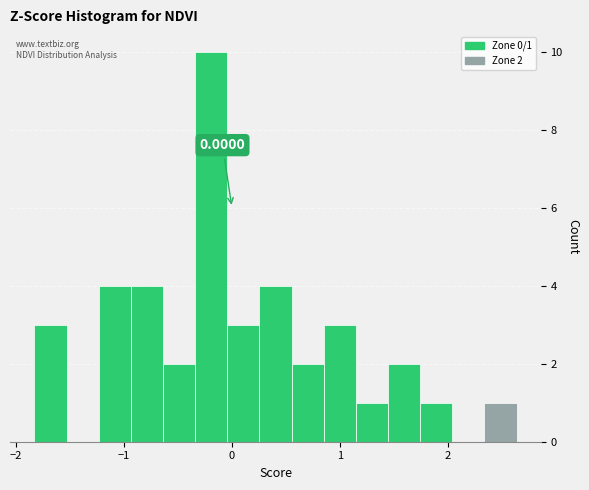

Around what value on the x-axis is the tallest bar? Give the approximate position of its centre, as read against the axis.

-0.2